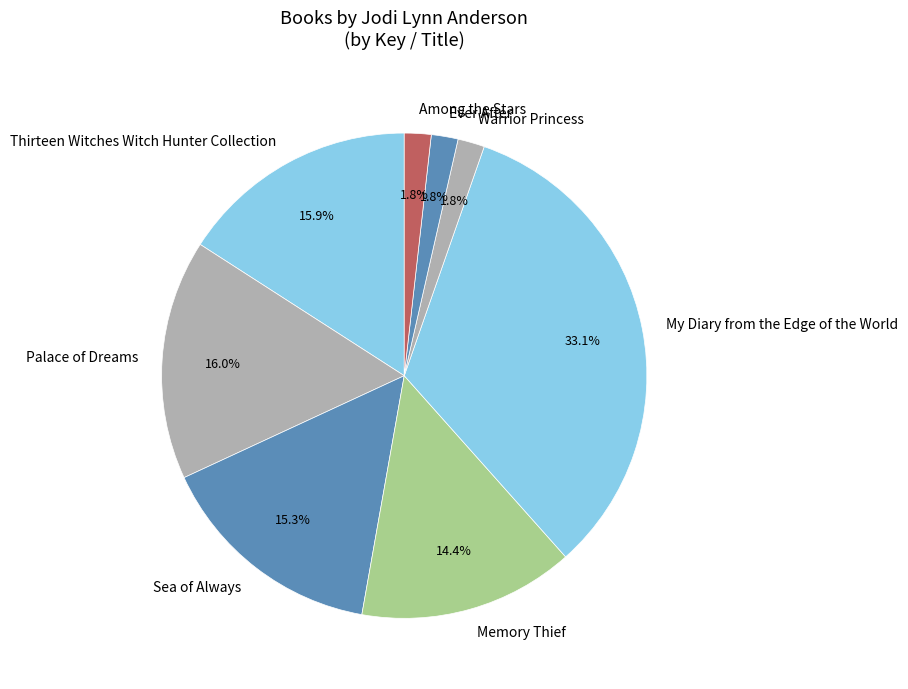

Which slice is the largest?

My Diary from the Edge of the World